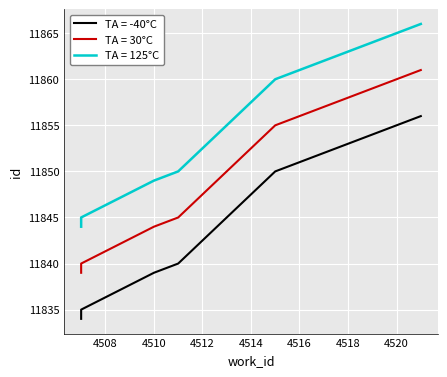

True or false: TA = -40°C and TA = 30°C intersect in this chart.

False